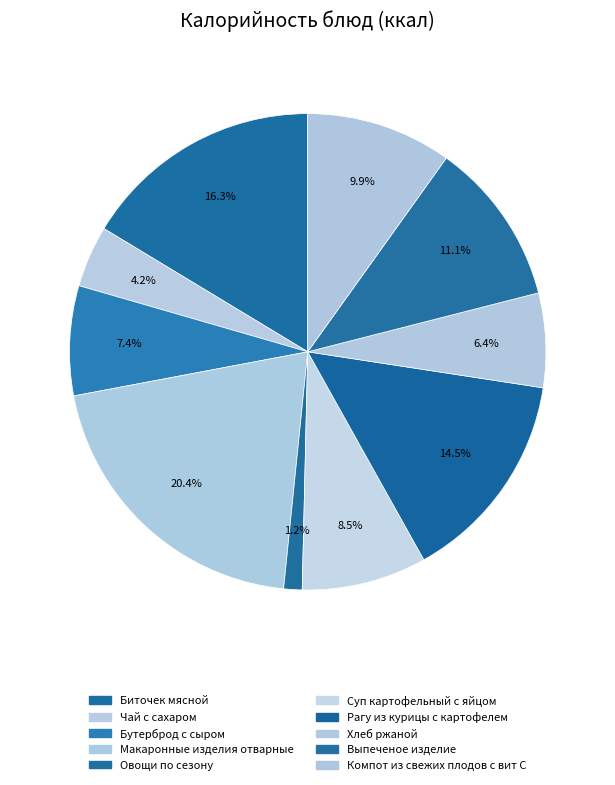

Count the number of slices in the pie.

10